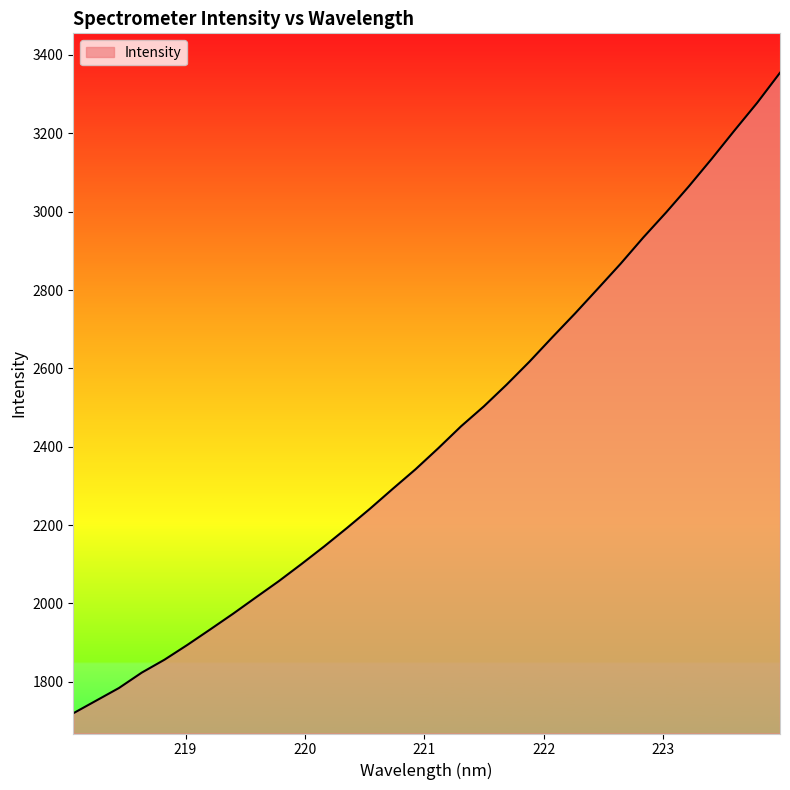

What is the difference between the second highest and second lowest values?

1526.1